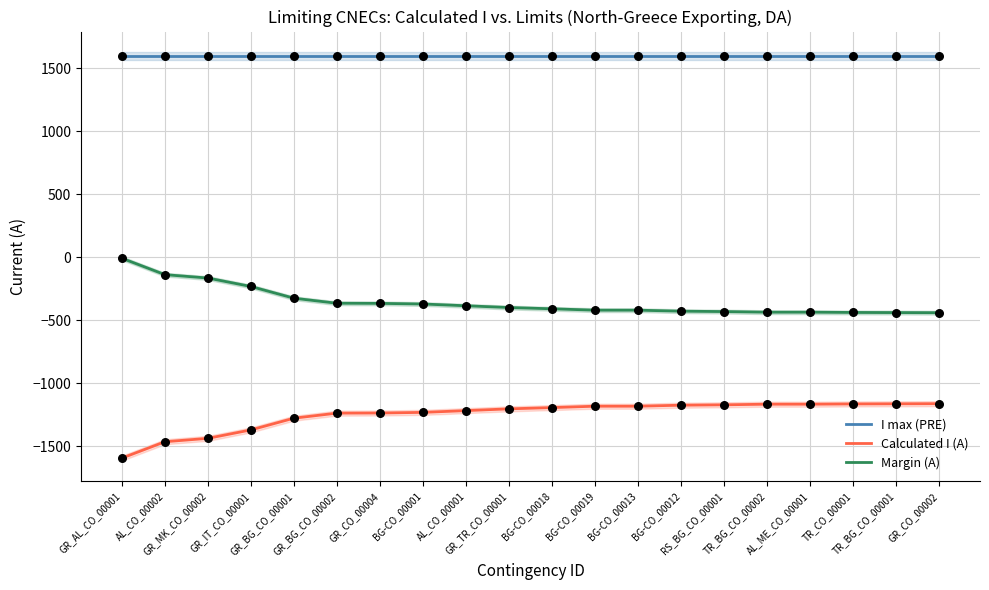

Which series reaches the maximum Y coordinate?

I max (PRE)